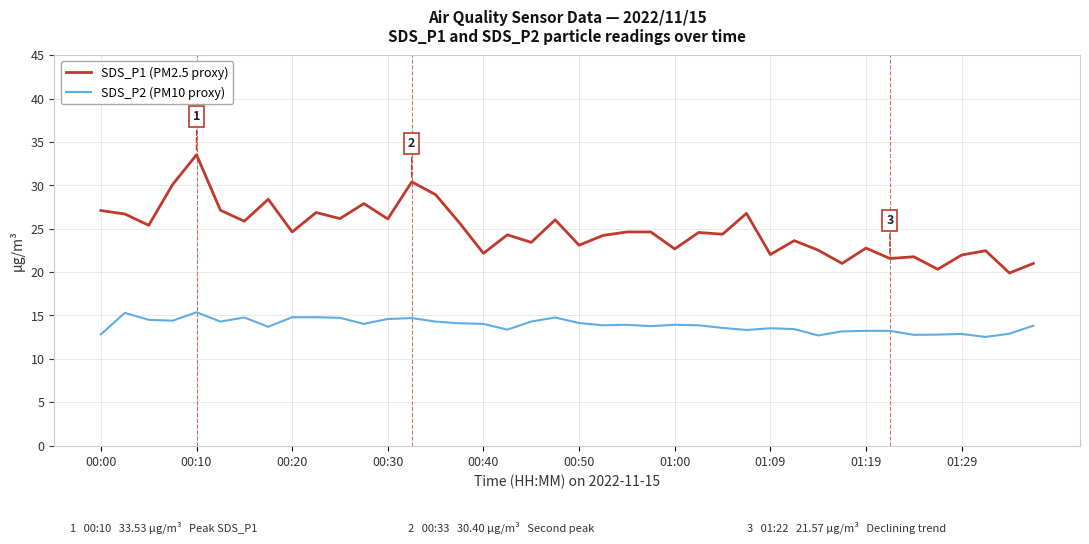

Rank the series by their average value, from lowest to highest.

SDS_P2 (PM10 proxy), SDS_P1 (PM2.5 proxy)